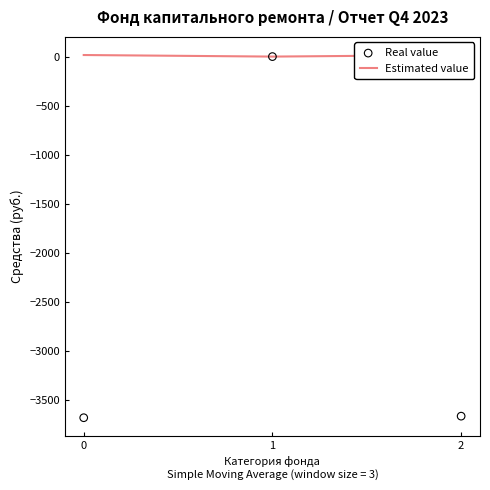

Which series reaches the minimum Y coordinate?

Real value